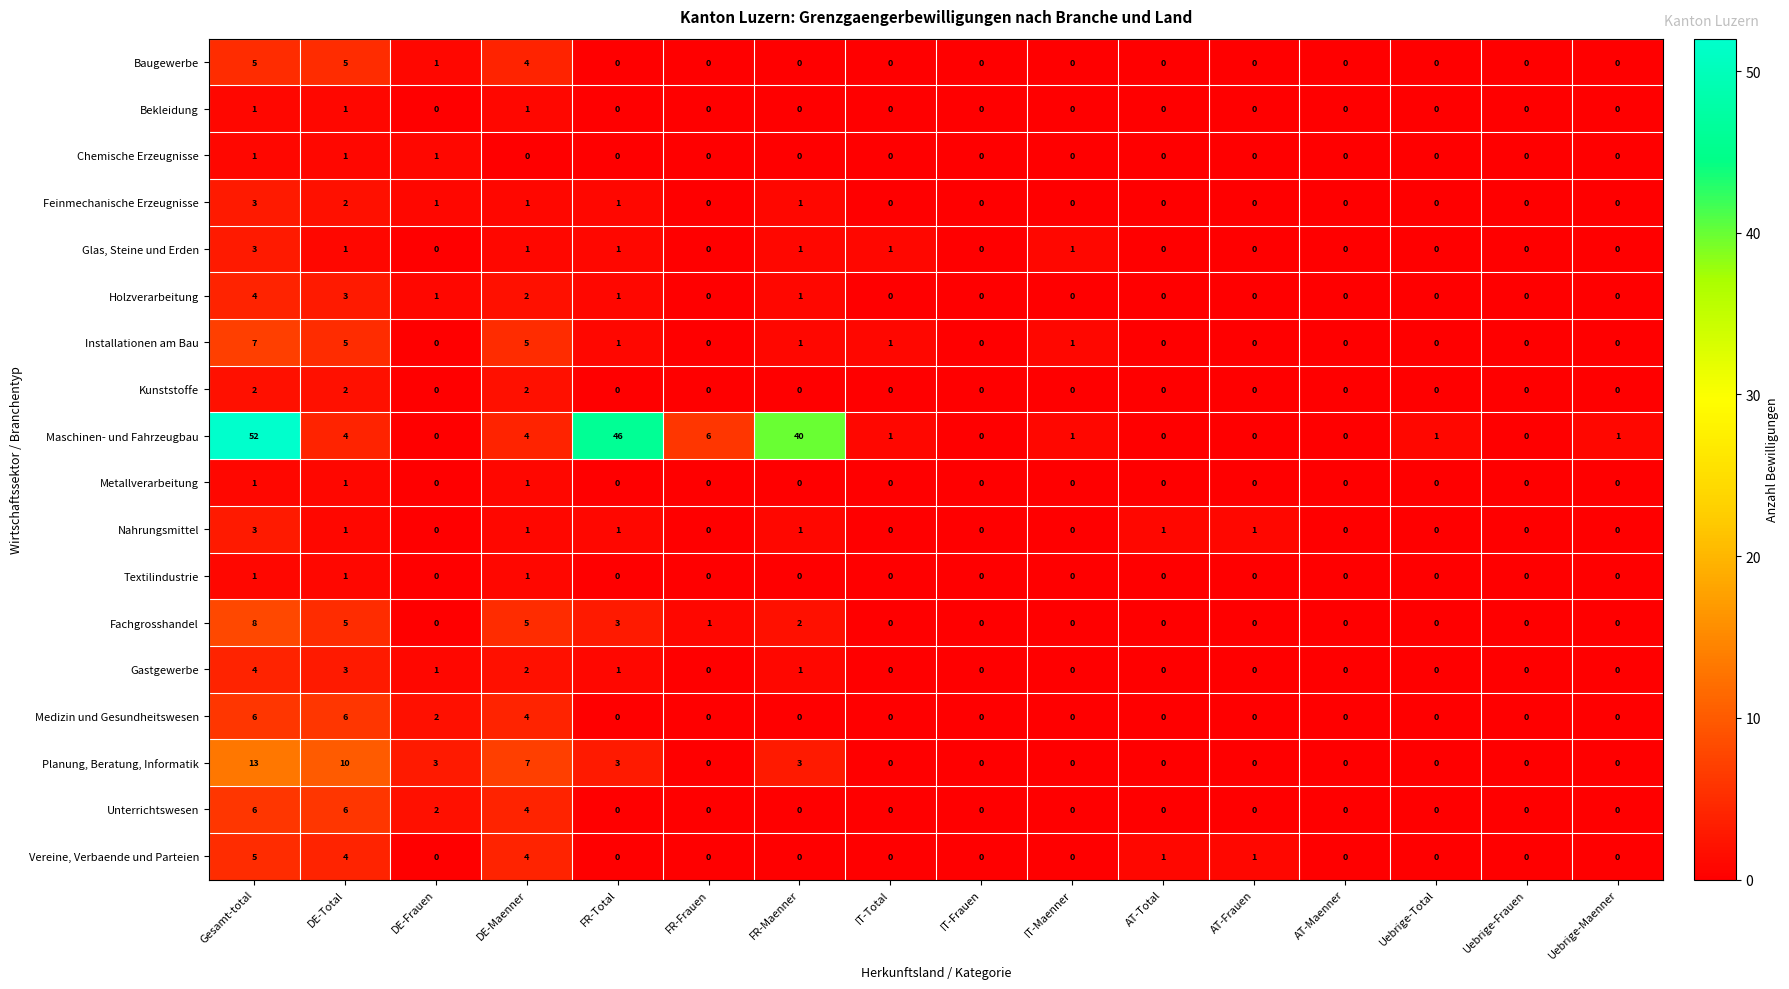

What is the greatest value displayed?

52